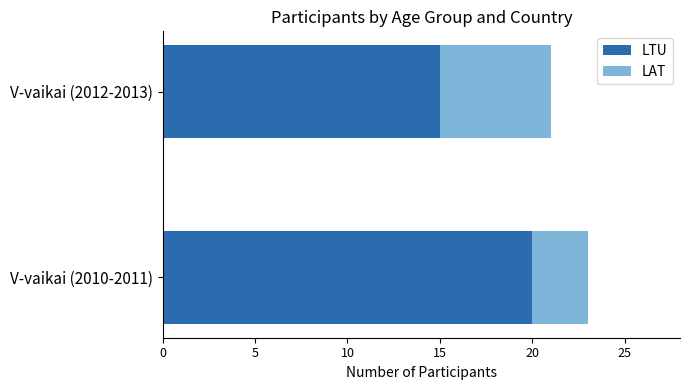

How many LTU values are between 15 and 20?

2